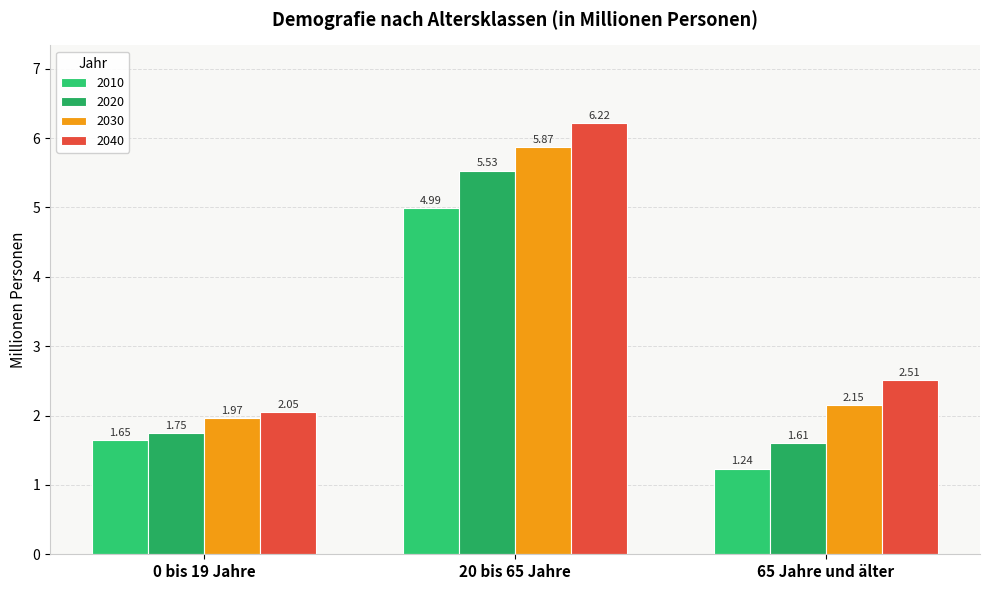

Is it true that 2030 equals 5.9 at 20 bis 65 Jahre?

True